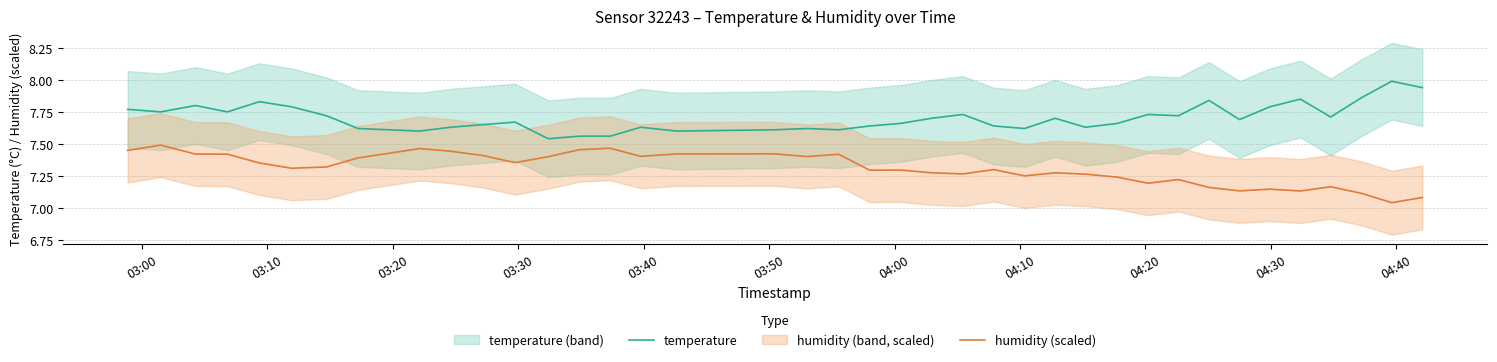

True or false: humidity (scaled) and temperature intersect in this chart.

False